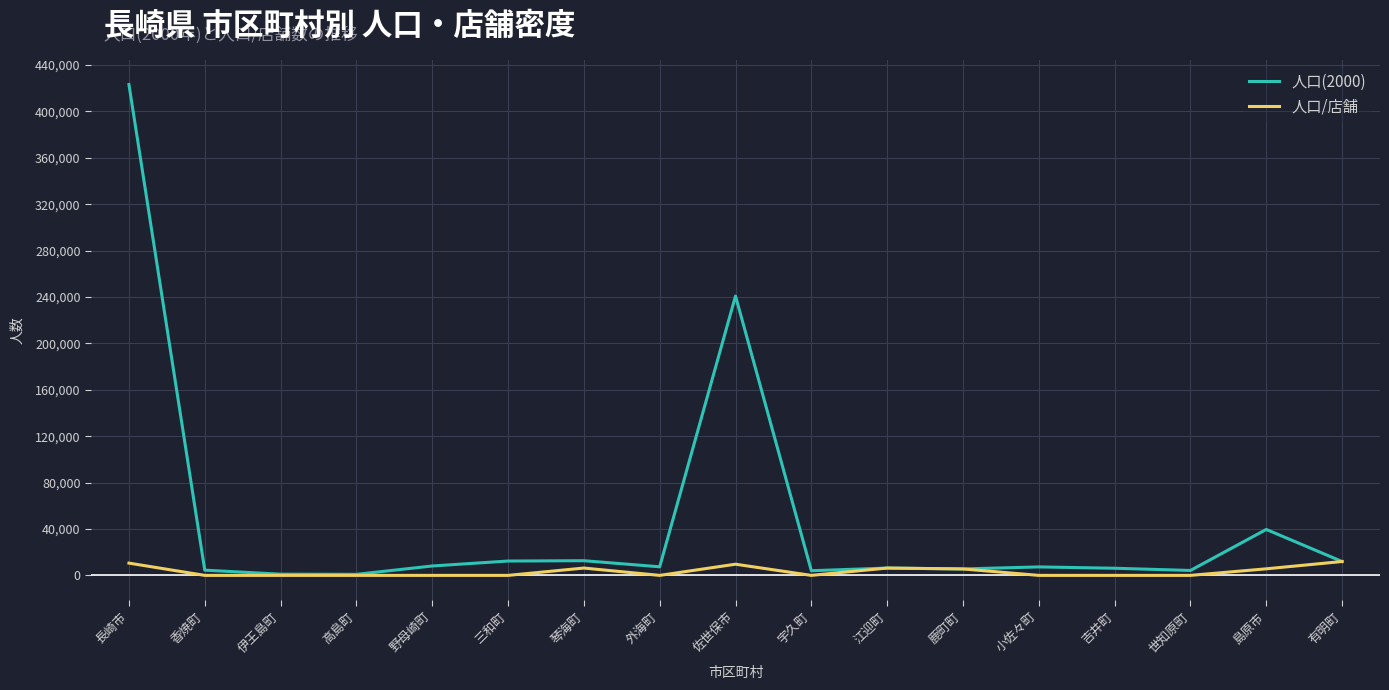

Is this an area chart (filled region under the line)?

No